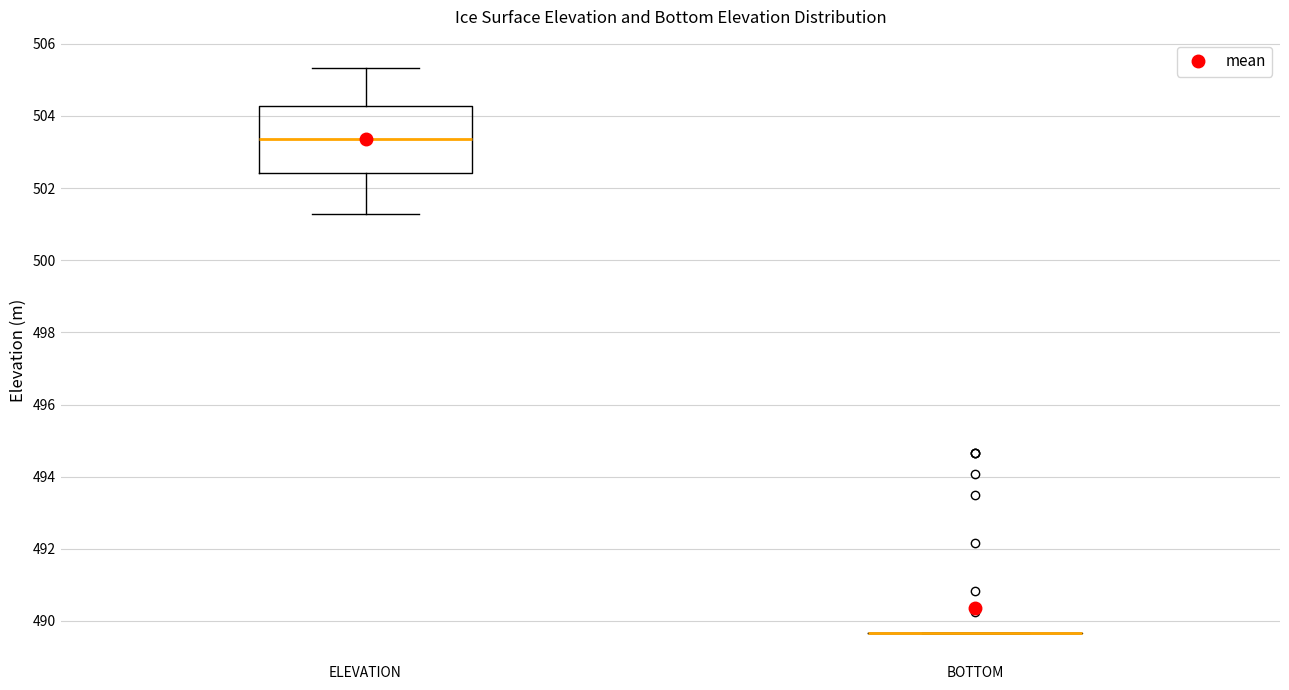

Reading left to right, read every box against the y-axis: the position of its median line, the range the box covers, and the ends of its whiskers. The values are not printed on the chart, so give them approximately, as read against the axis.

ELEVATION: median 503.4, box 502.4 to 504.2, whiskers 501.2 to 505.4
BOTTOM: box collapsed to a line at 489.6, whiskers 489.6 to 489.6